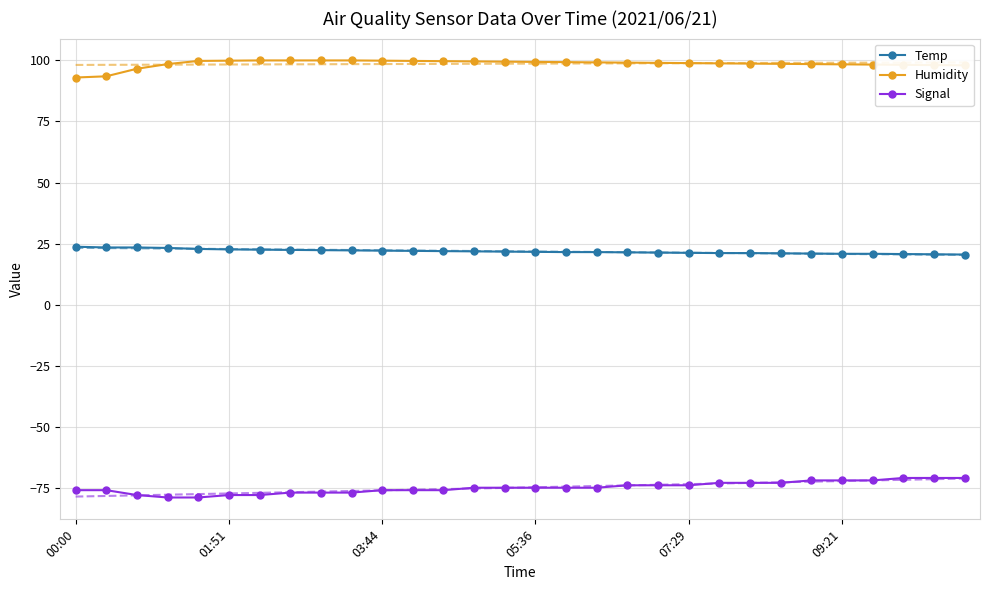

Which series has the largest total across all categories?

Humidity